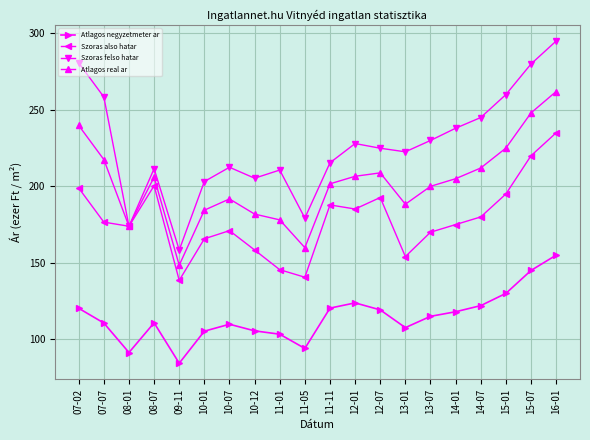

True or false: Atlagos negyzetmeter ar and Szoras felso hatar intersect in this chart.

False